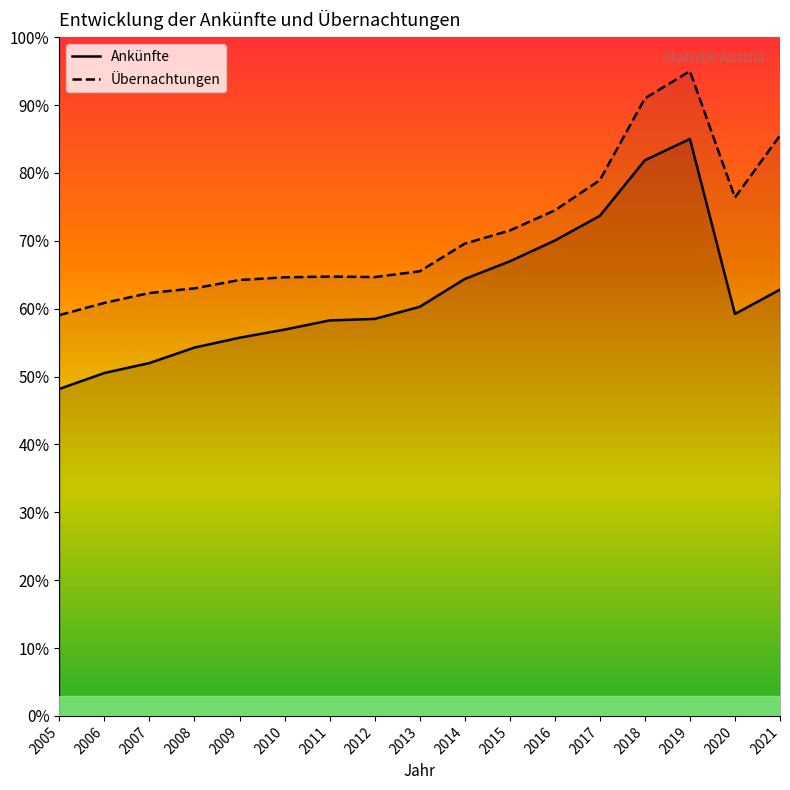

Reading left to right, extract all data points from this chart.

Ankünfte: 4728937.3	4959458.8	5103052.3	5327328.9	5469417.1	5587152.3	5719797.0	5741413.3	5916327.5	6318796.4	6574280.5	6874393.0	7232372.7	8036502.6	8343781.0	5813453.2	6165196.5
Übernachtungen: 5796572.4	5973480.5	6116322.4	6183716.8	6304051.6	6343207.9	6354587.2	6346860.3	6430279.6	6829777.2	7020466.7	7311163.5	7748581.2	8930961.4	9325402.3	7497775.6	8394863.9